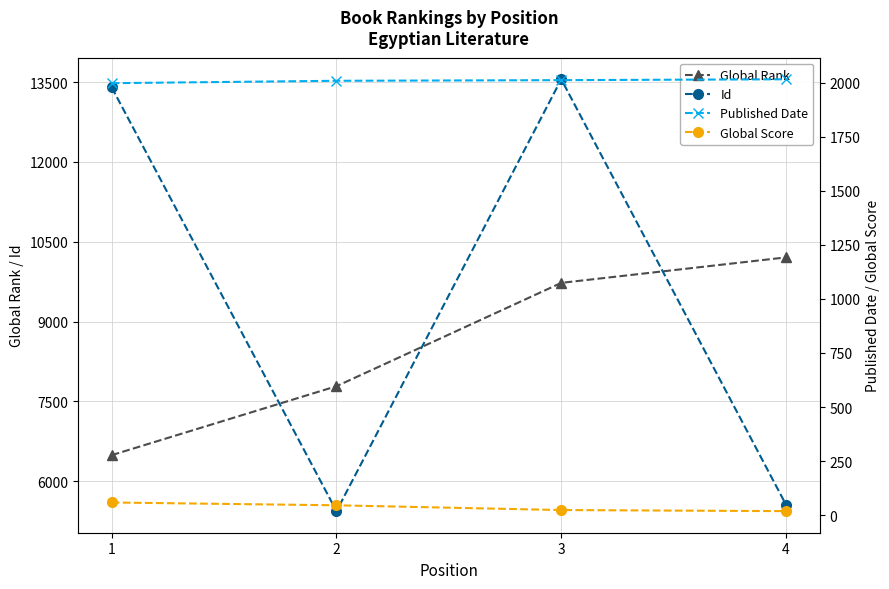

Which series has the largest total across all categories?

Id